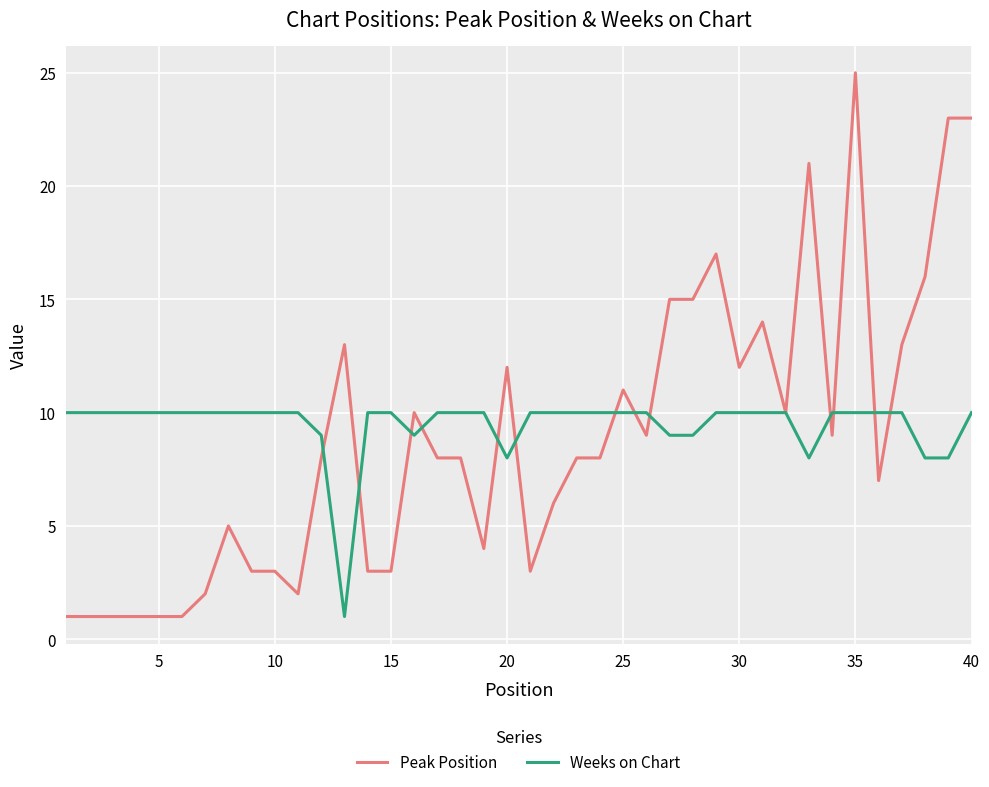

Which series has the widest spread of values?

Peak Position